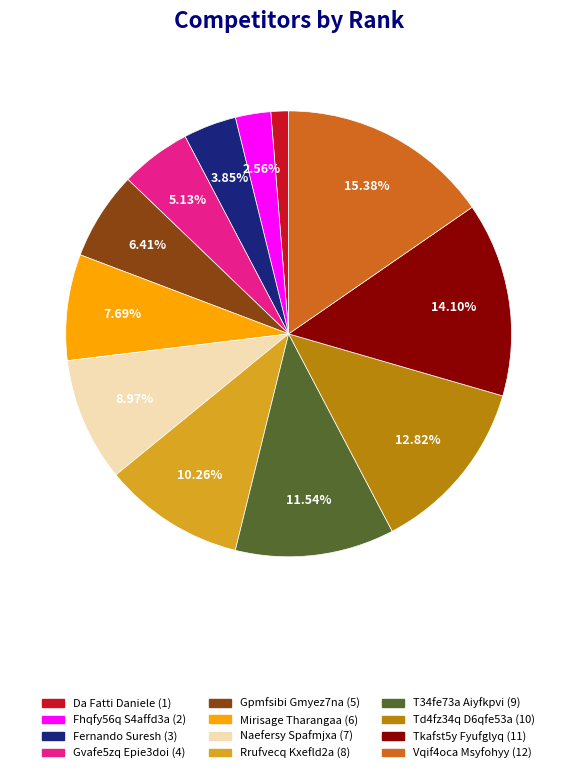

How many slices are in this pie chart?

12